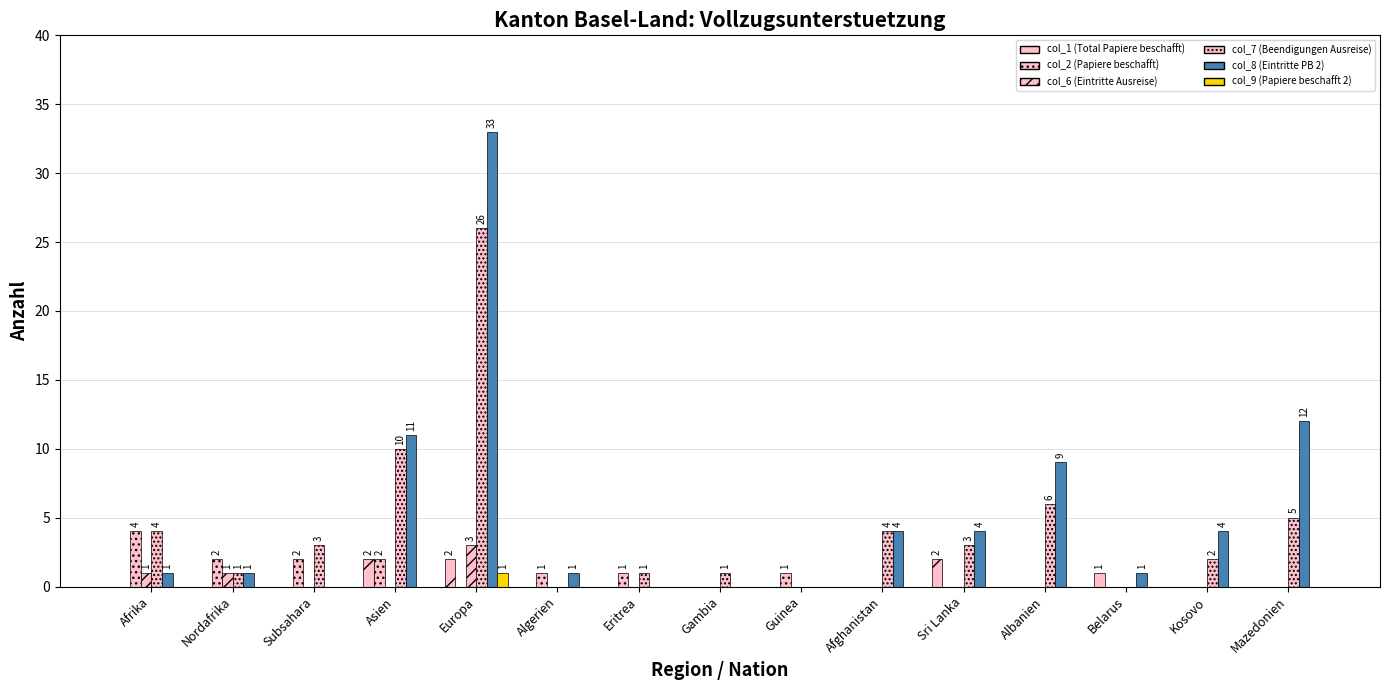

Are the bars grouped side by side (vs. stacked)?

Yes